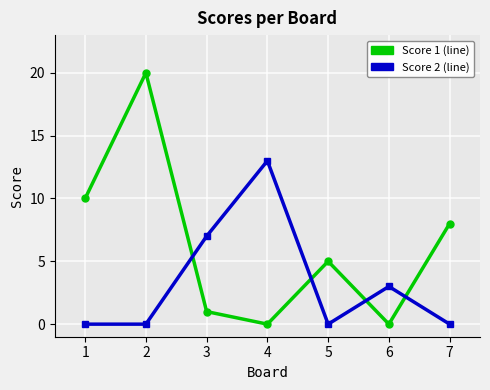

What is the maximum value shown in the chart?

20